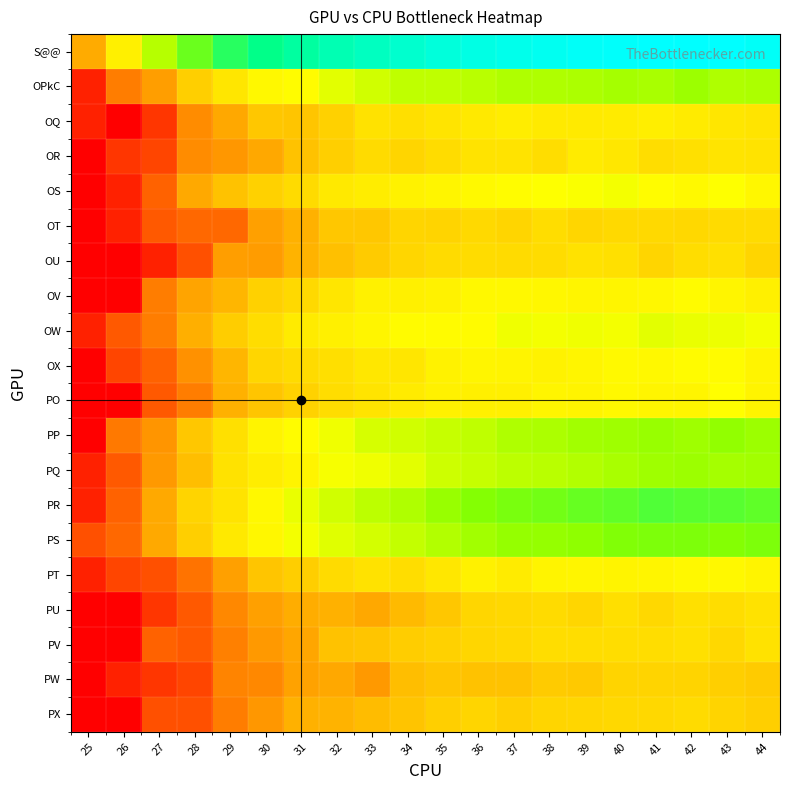

Reading left to right, what are all the values shown in this chart?

S@@: 25=3.4	26=5.0	27=6.2	28=7.0	29=7.6	30=8.0	31=8.3	32=8.5	33=8.7	34=8.8	35=9.0	36=9.1	37=9.2	38=9.2	39=9.3	40=9.3	41=9.4	42=9.4	43=9.4	44=9.3
OPkC: 25=0.7	26=2.5	27=3.1	28=4.1	29=4.7	30=5.2	31=5.3	32=5.7	33=5.9	34=6.1	35=6.1	36=6.1	37=6.3	38=6.2	39=6.3	40=6.4	41=6.3	42=6.5	43=6.3	44=6.3
OQ: 25=0.7	26=0.0	27=1.1	28=2.8	29=3.3	30=3.9	31=3.9	32=4.2	33=4.6	34=4.5	35=4.7	36=4.8	37=4.9	38=4.8	39=4.8	40=4.9	41=4.9	42=4.9	43=4.7	44=4.7
OR: 25=0.0	26=1.1	27=1.4	28=2.8	29=3.0	30=3.3	31=3.8	32=4.1	33=4.4	34=4.3	35=4.4	36=4.6	37=4.6	38=4.5	39=4.9	40=4.7	41=4.5	42=4.6	43=4.7	44=4.6
OS: 25=0.0	26=0.7	27=1.9	28=3.4	29=3.9	30=4.2	31=4.4	32=4.8	33=4.9	34=5.1	35=5.1	36=5.2	37=5.3	38=5.4	39=5.4	40=5.5	41=5.3	42=5.2	43=5.4	44=5.2
OT: 25=0.0	26=0.7	27=1.8	28=2.1	29=2.1	30=3.2	31=3.5	32=3.9	33=3.9	34=4.3	35=4.2	36=4.4	37=4.3	38=4.5	39=4.3	40=4.4	41=4.4	42=4.3	43=4.4	44=4.4
OU: 25=0.0	26=0.0	27=0.7	28=1.6	29=3.1	30=3.1	31=3.6	32=3.8	33=4.0	34=4.3	35=4.4	36=4.5	37=4.4	38=4.4	39=4.6	40=4.6	41=4.3	42=4.5	43=4.6	44=4.3
OV: 25=0.0	26=0.0	27=2.5	28=3.3	29=3.6	30=4.2	31=4.4	32=4.7	33=5.0	34=5.0	35=5.0	36=5.2	37=5.2	38=5.2	39=5.1	40=5.1	41=5.1	42=5.3	43=5.1	44=5.0
OW: 25=0.7	26=1.8	27=2.5	28=3.5	29=4.1	30=4.5	31=4.8	32=5.0	33=5.1	34=5.3	35=5.3	36=5.2	37=5.5	38=5.5	39=5.5	40=5.5	41=5.7	42=5.6	43=5.5	44=5.5
OX: 25=0.0	26=1.4	27=1.9	28=2.9	29=3.6	30=4.3	31=4.4	32=4.5	33=4.7	34=4.7	35=5.0	36=5.1	37=5.1	38=5.0	39=5.1	40=5.2	41=5.2	42=5.3	43=5.3	44=5.1
PO: 25=0.0	26=0.0	27=1.8	28=2.5	29=3.5	30=3.9	31=4.2	32=4.5	33=4.7	34=4.9	35=5.0	36=5.0	37=5.0	38=5.1	39=5.1	40=5.2	41=5.1	42=5.1	43=5.3	44=5.1
PP: 25=0.0	26=2.4	27=2.9	28=3.9	29=4.6	30=5.1	31=5.3	32=5.5	33=5.8	34=5.9	35=6.0	36=6.1	37=6.2	38=6.3	39=6.4	40=6.4	41=6.5	42=6.5	43=6.6	44=6.5
PQ: 25=0.7	26=1.8	27=3.0	28=3.8	29=4.6	30=4.9	31=5.1	32=5.5	33=5.5	34=5.7	35=5.9	36=6.0	37=6.1	38=6.2	39=6.2	40=6.3	41=6.4	42=6.5	43=6.4	44=6.4
PR: 25=0.7	26=1.9	27=3.4	28=4.2	29=4.6	30=5.2	31=5.6	32=5.9	33=6.1	34=6.3	35=6.5	36=6.7	37=6.9	38=6.9	39=7.0	40=7.1	41=7.2	42=7.2	43=7.2	44=7.1
PS: 25=1.6	26=2.1	27=3.4	28=4.1	29=4.8	30=5.2	31=5.5	32=5.7	33=5.8	34=6.0	35=6.2	36=6.4	37=6.5	38=6.5	39=6.6	40=6.8	41=6.8	42=6.8	43=6.7	44=6.8
PT: 25=0.7	26=1.4	27=1.6	28=2.3	29=3.2	30=3.9	31=4.1	32=4.4	33=4.6	34=4.5	35=4.8	36=5.0	37=4.9	38=5.1	39=5.1	40=5.1	41=5.1	42=5.2	43=5.2	44=5.1
PU: 25=0.0	26=0.0	27=1.1	28=1.8	29=2.7	30=3.2	31=3.4	32=3.5	33=3.3	34=3.7	35=3.9	36=4.3	37=4.3	38=4.4	39=4.3	40=4.5	41=4.3	42=4.6	43=4.5	44=4.6
PV: 25=0.0	26=0.0	27=1.9	28=1.8	29=2.6	30=3.0	31=3.3	32=3.8	33=3.9	34=4.1	35=4.2	36=4.3	37=4.4	38=4.5	39=4.5	40=4.5	41=4.5	42=4.6	43=4.3	44=4.6
PW: 25=0.0	26=0.7	27=1.1	28=1.4	29=2.6	30=2.7	31=3.2	32=3.3	33=3.0	34=3.8	35=3.9	36=3.8	37=3.8	38=4.0	39=4.0	40=4.2	41=4.2	42=4.2	43=4.1	44=4.0
PX: 25=0.0	26=0.0	27=1.6	28=1.6	29=2.5	30=3.0	31=3.5	32=3.5	33=3.7	34=3.9	35=4.1	36=4.3	37=4.1	38=4.3	39=4.3	40=4.3	41=4.4	42=4.4	43=4.2	44=4.1